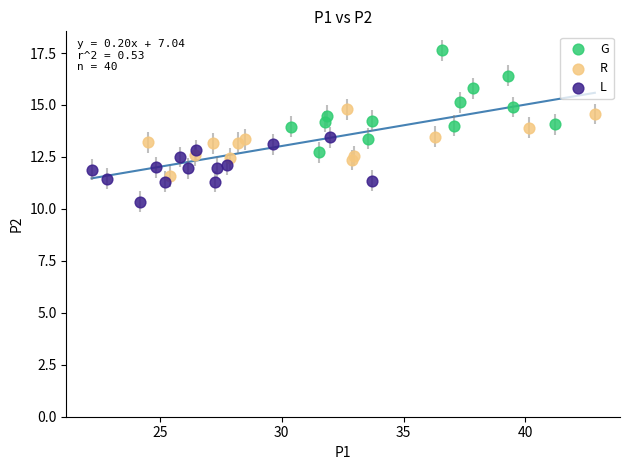

Which series has the widest spread of Y values?

G